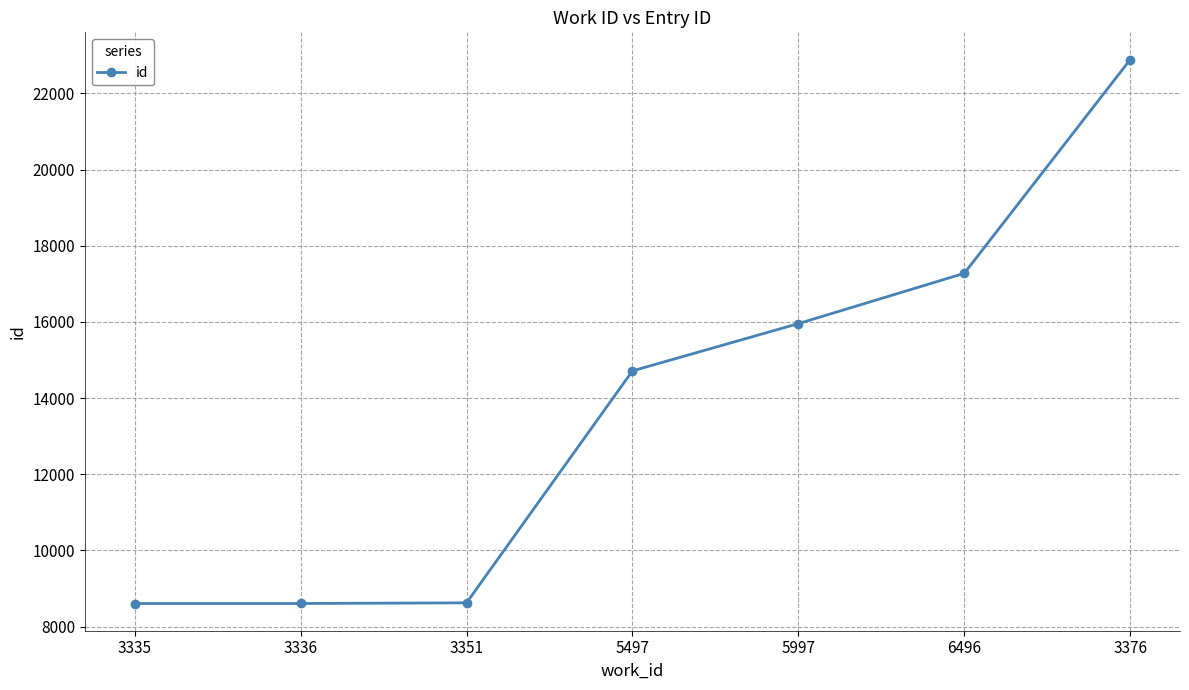

What is the sum of all values?

96671